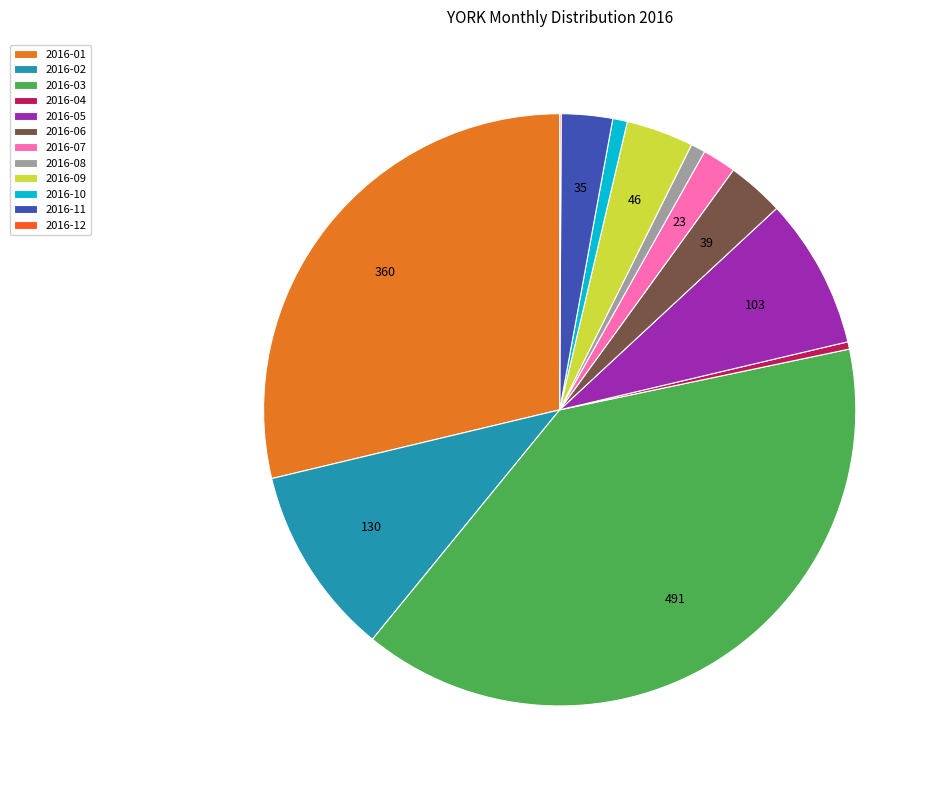

Which slice is the smallest?

2016-12